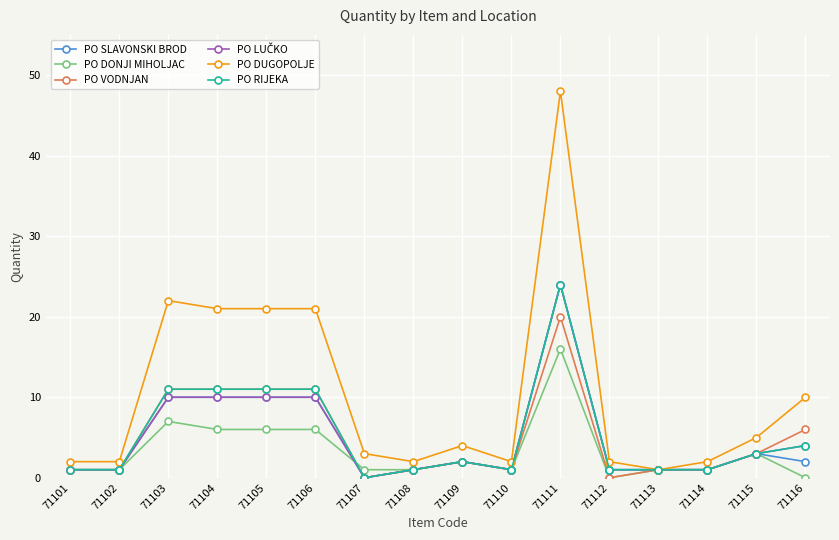

Which series has the largest range (max minus min)?

PO DUGOPOLJE